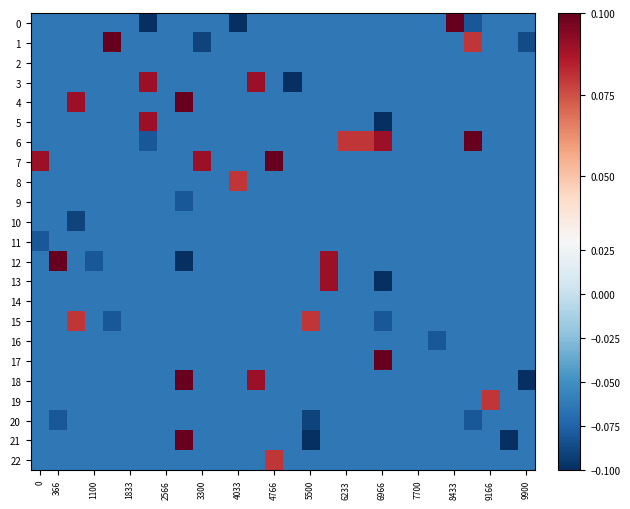

At how many categories does at least one series exceed 0?

18